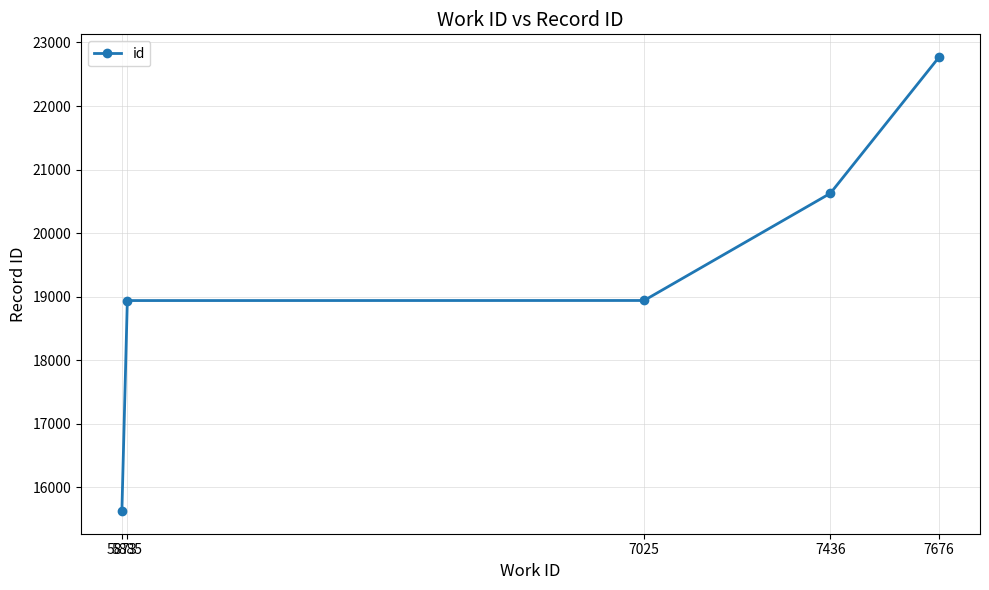

What is the greatest value displayed?

22771